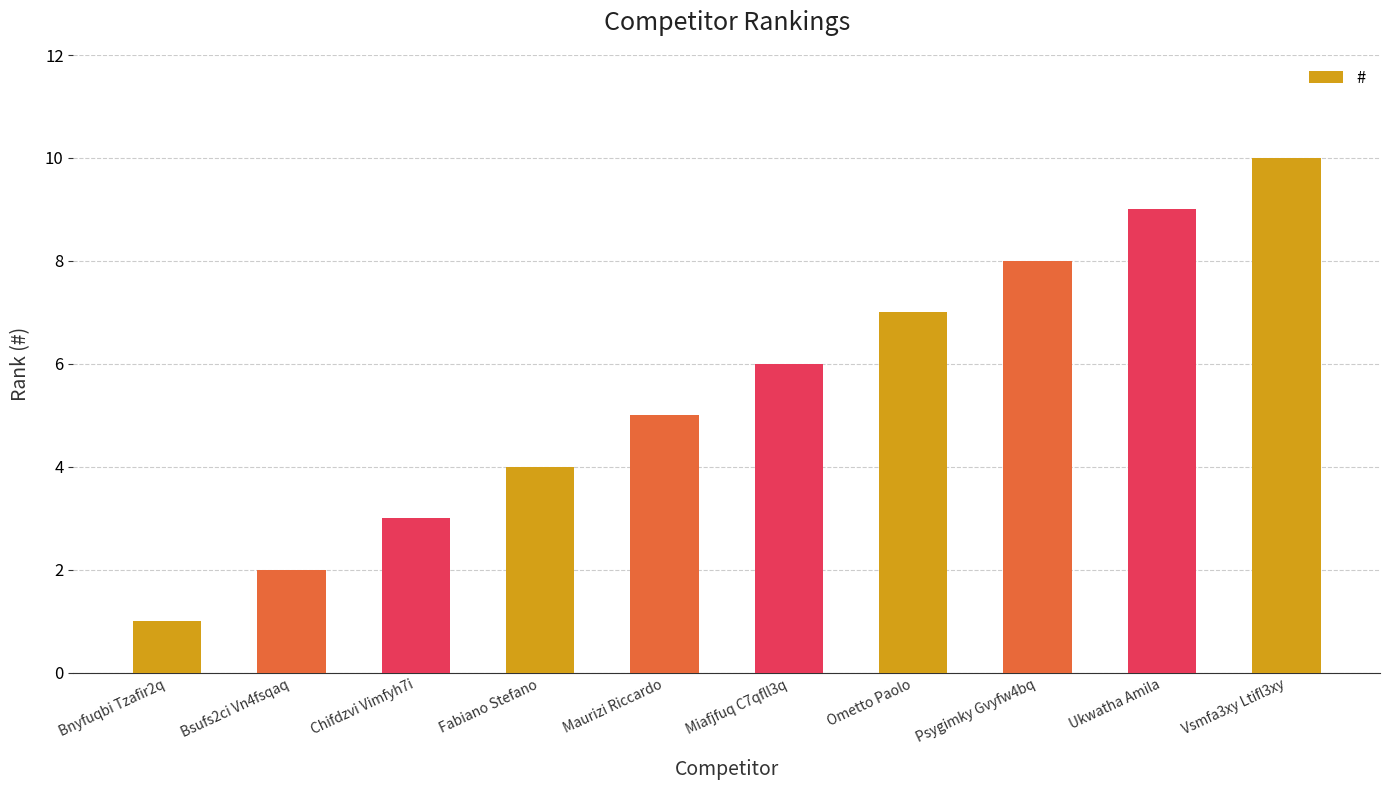

The chart shows a value of 1 at Bsufs2ci Vn4fsqaq. True or false?

False